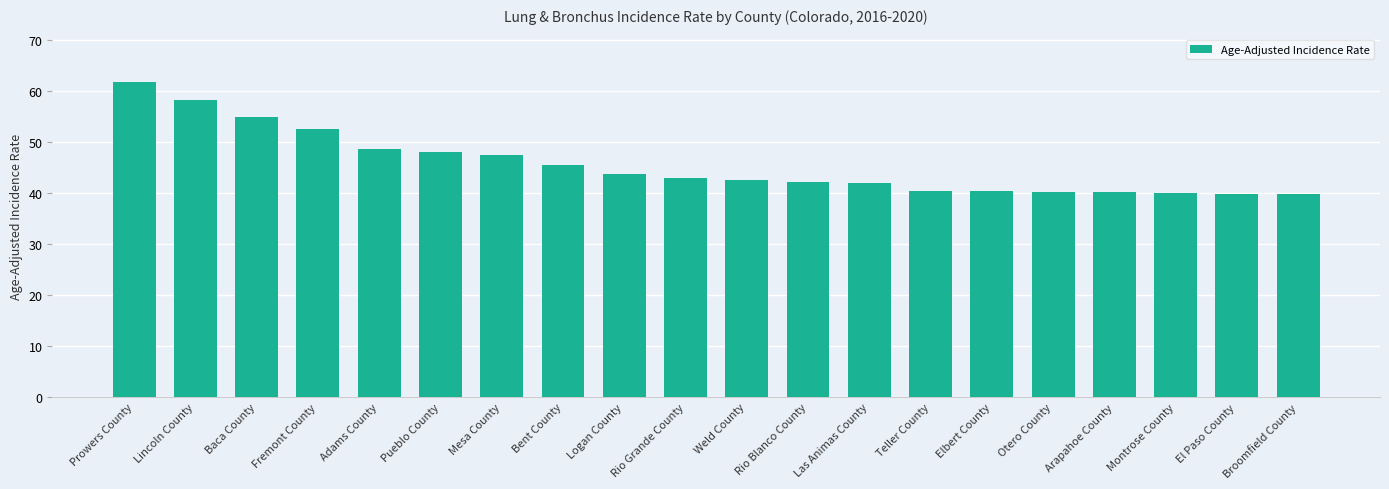

The chart shows a value of 43.7 at Logan County. True or false?

True